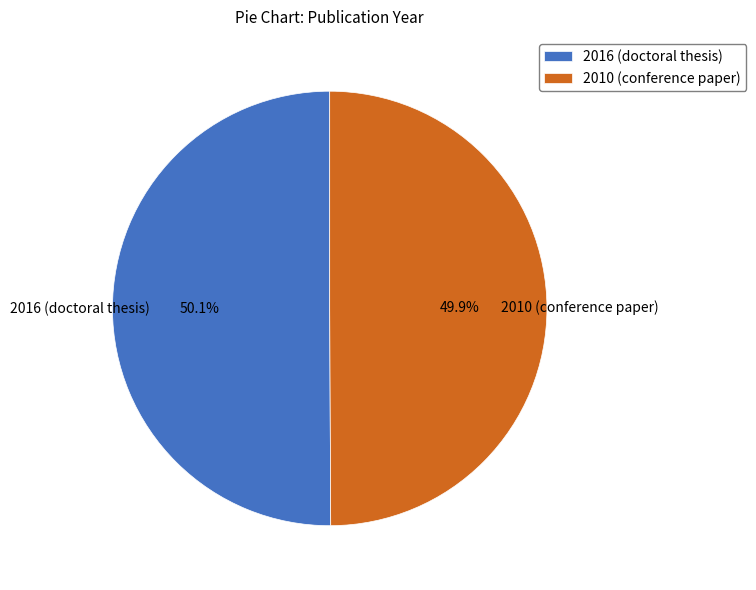

Approximately how many times larger is the value at 2010 (conference paper) compared to 2016 (doctoral thesis)?

1.0